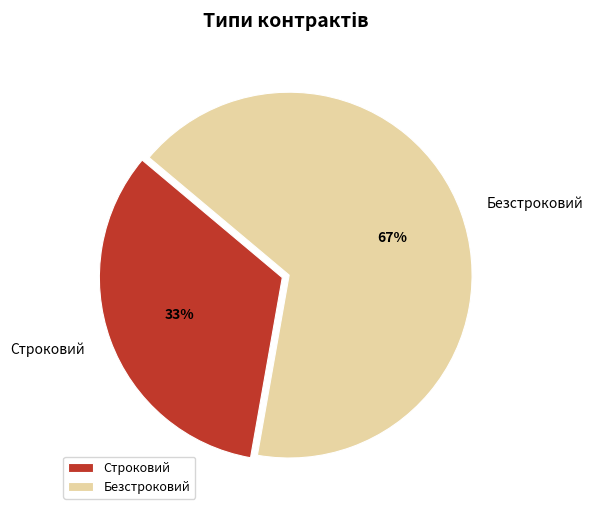

What percentage is the Безстроковий slice, to the nearest percent?

67%